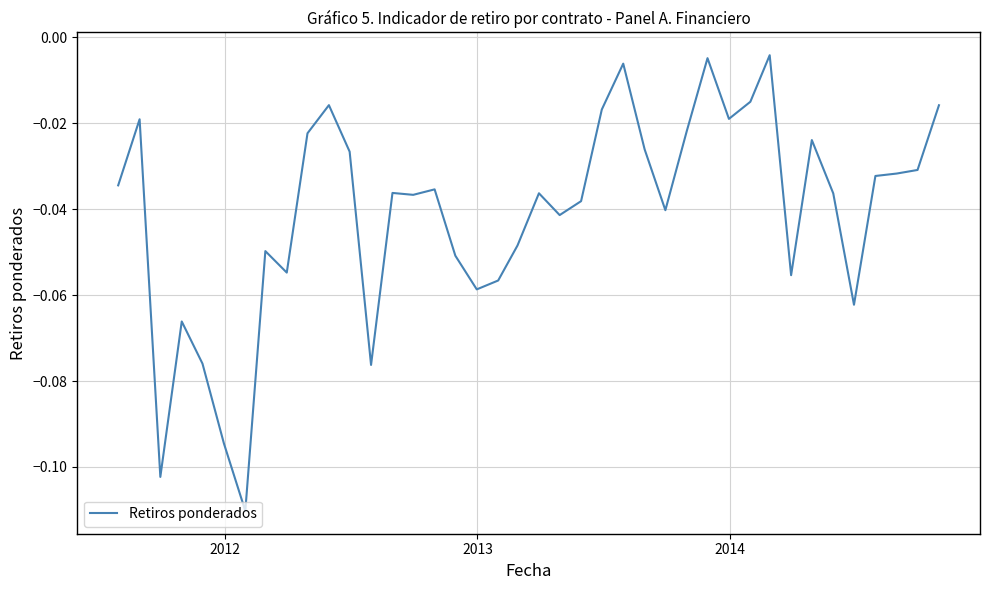

What is the difference between the maximum and minimum values?

0.1